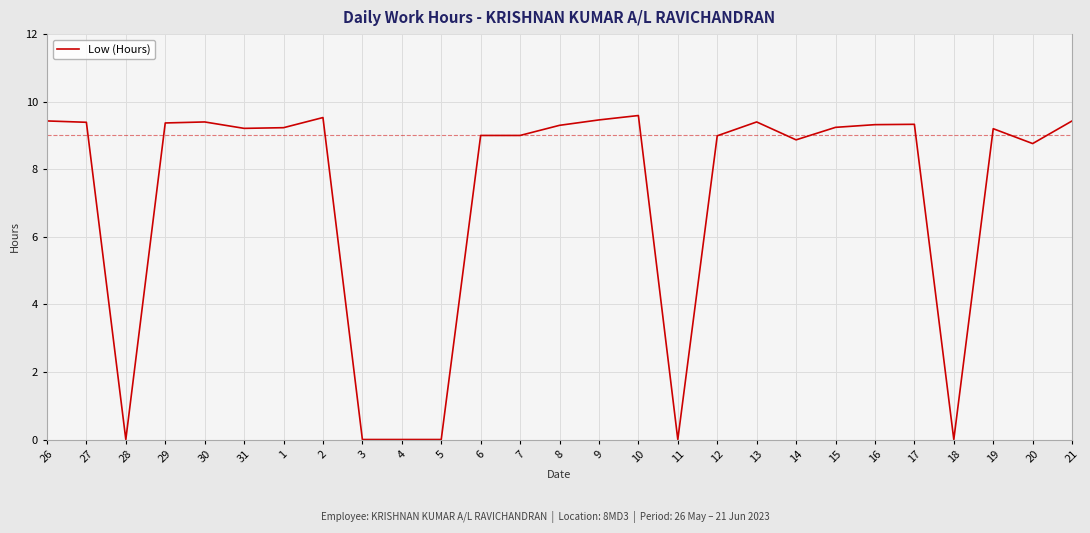

What is the ratio of the value at 20 to the value at 26?

0.9